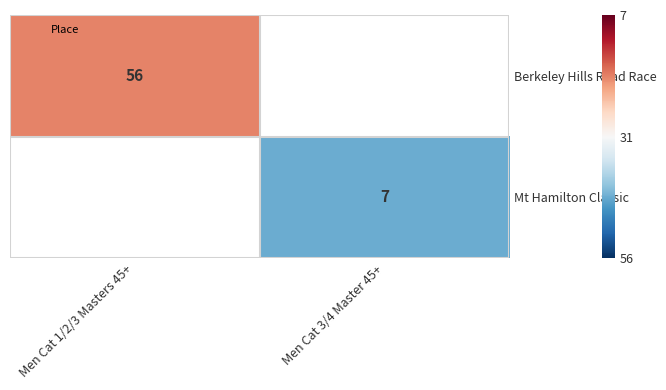

True or false: Berkeley Hills Road Race has a value of 0.5 at Men Cat 1/2/3 Masters 45+.

True